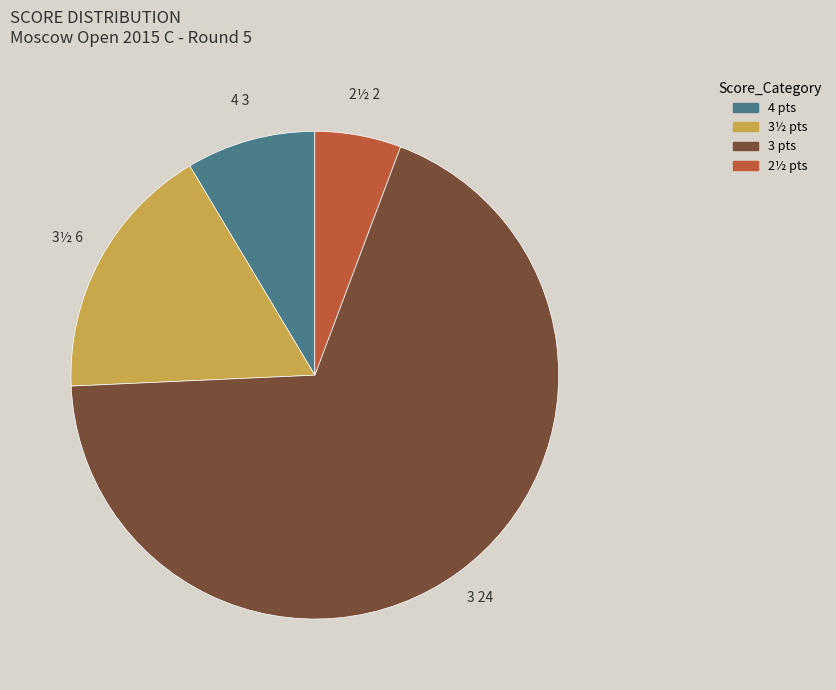

Is there any slice that represents more than half of the pie?

Yes